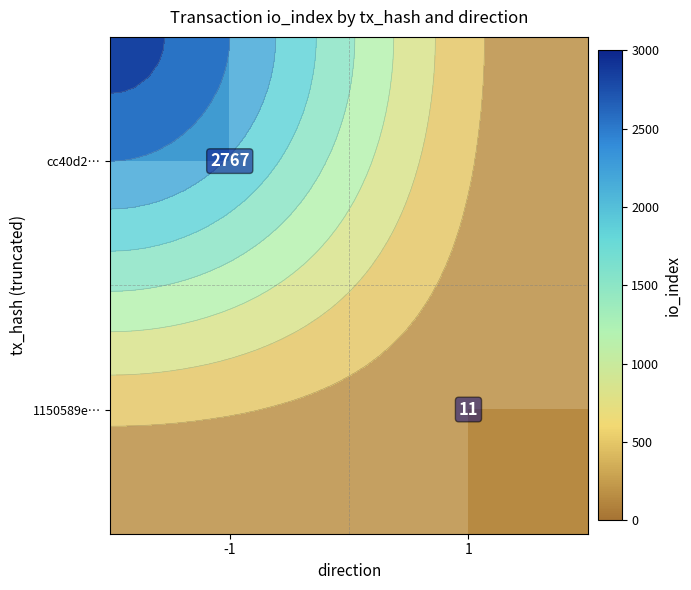

At -1, list the series in order from smallest to largest.

cc40d2…, 1150589e…